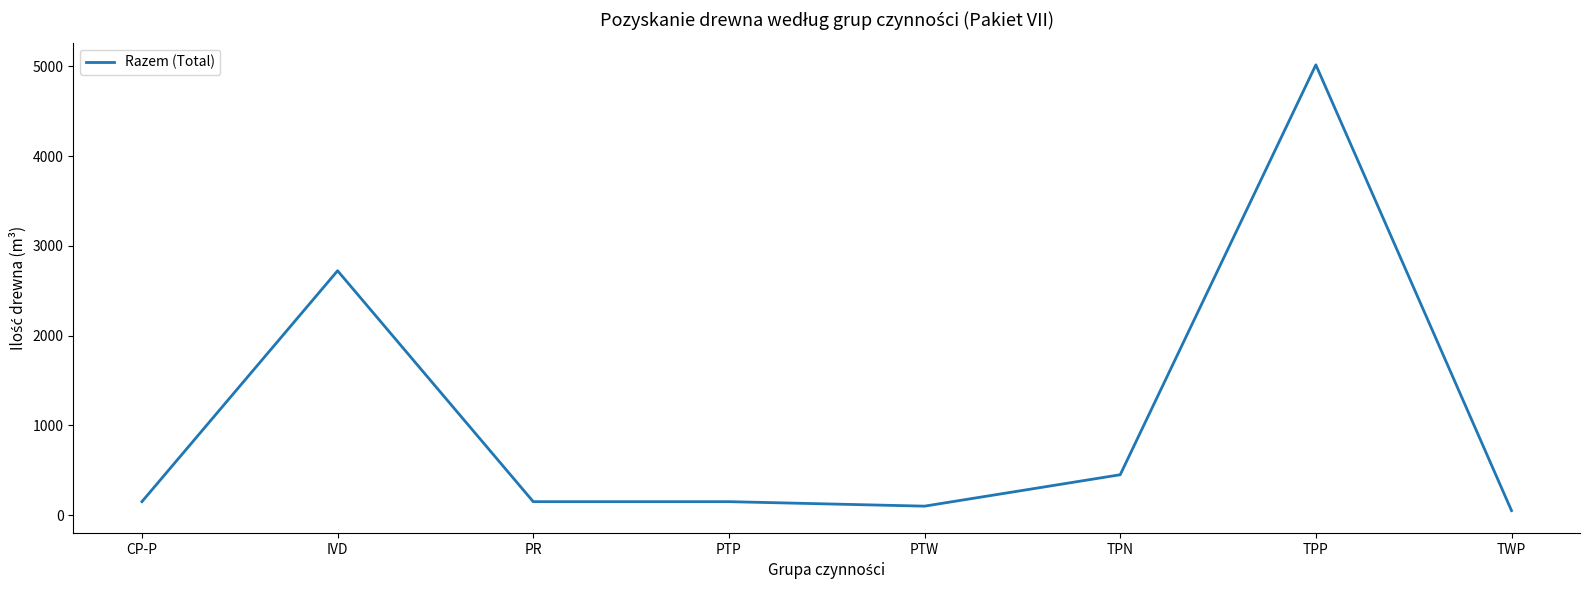

What is the greatest value displayed?

5017